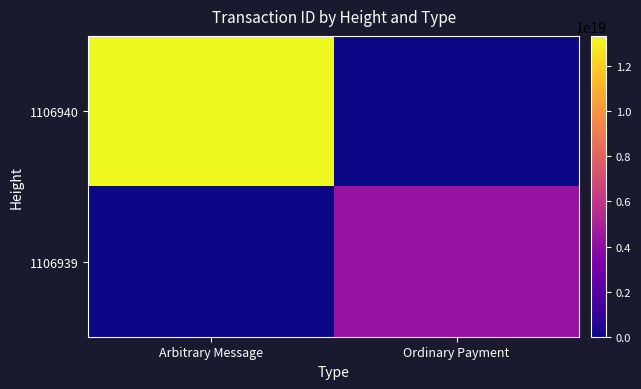

Which series has the widest spread of values?

1106940